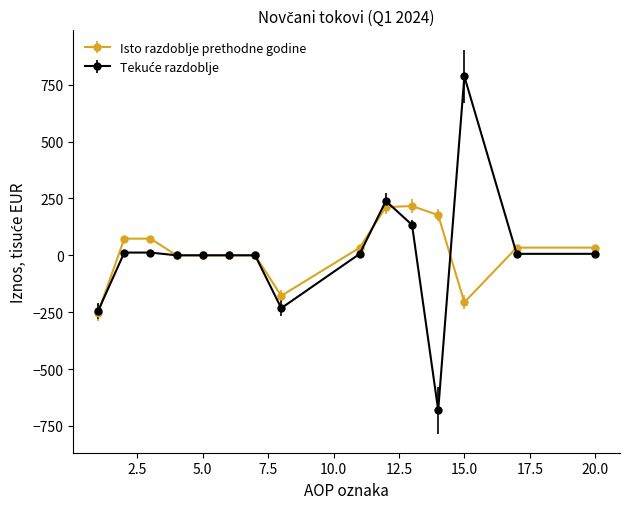

True or false: Isto razdoblje prethodne godine has more than 0 interior local peaks.

True